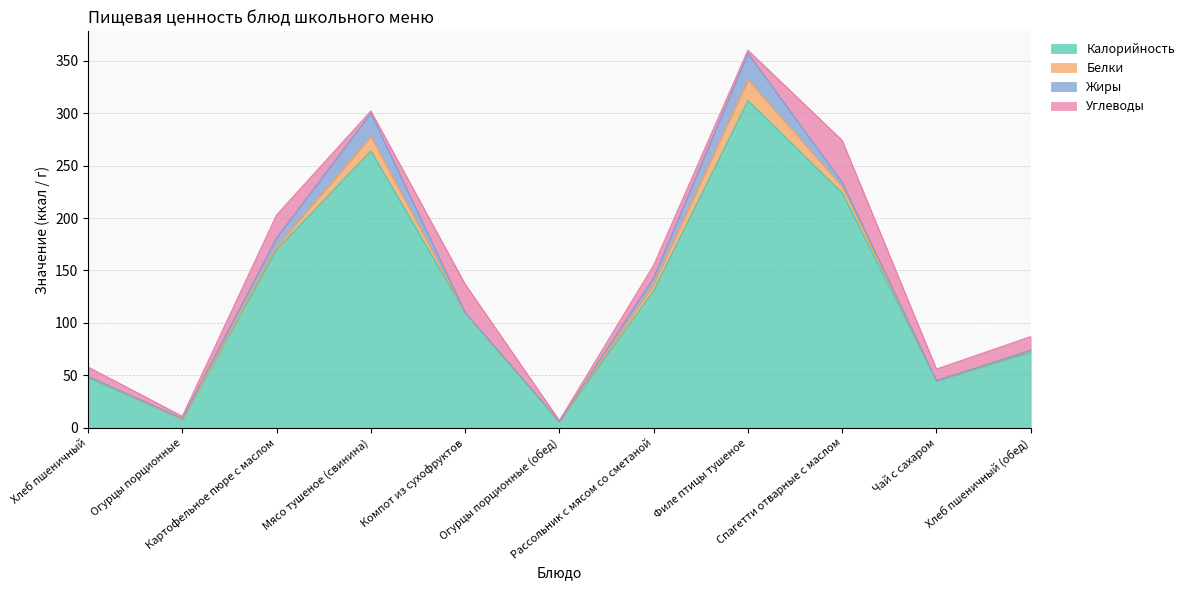

What is the difference between the second highest and minimum values in the Калорийность series?

258